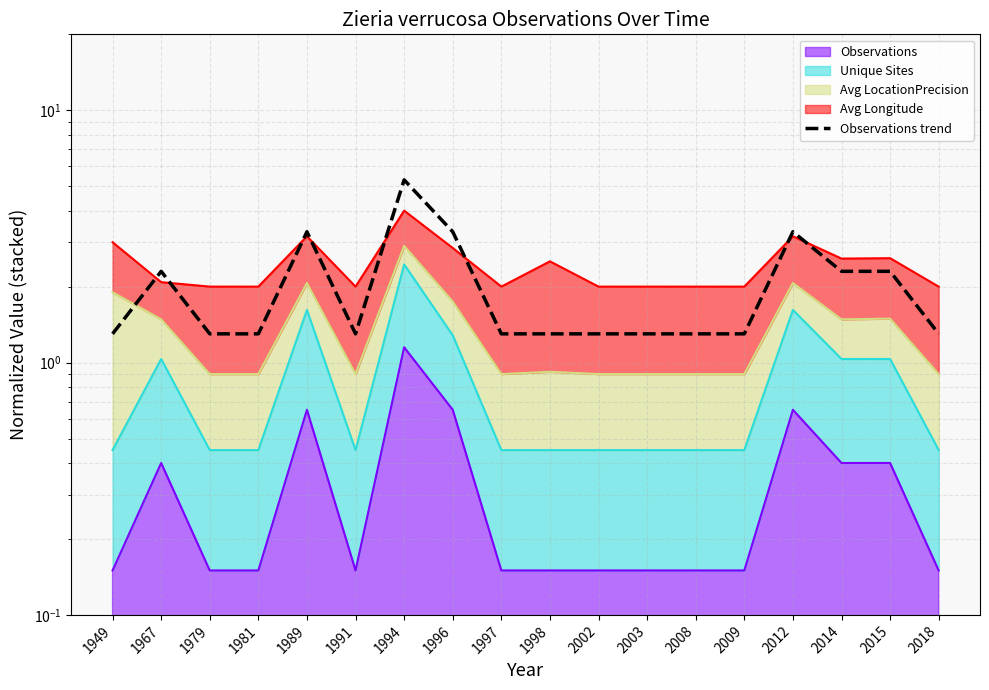

What is the average value?

2.0